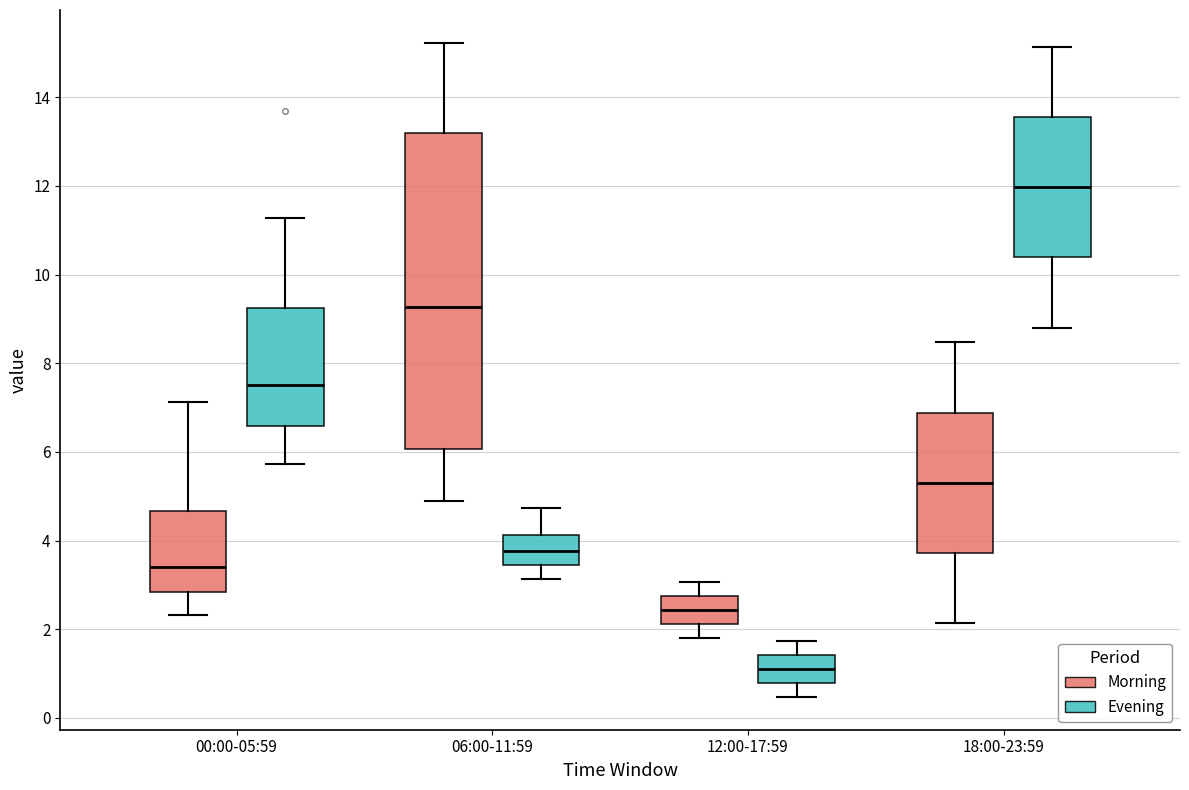

Where does the upper whisker of the box for 00:00-05:59 (Morning) end on the y-axis? The values are not printed on the chart, so give them approximately, as read against the axis.

7.2